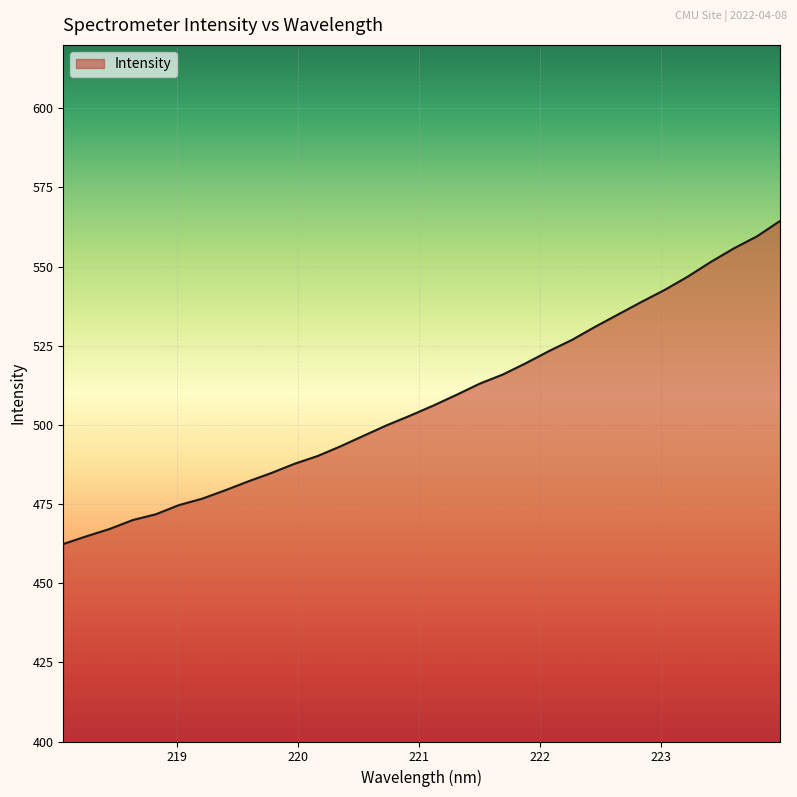

What is the difference between the maximum and minimum values?

102.0